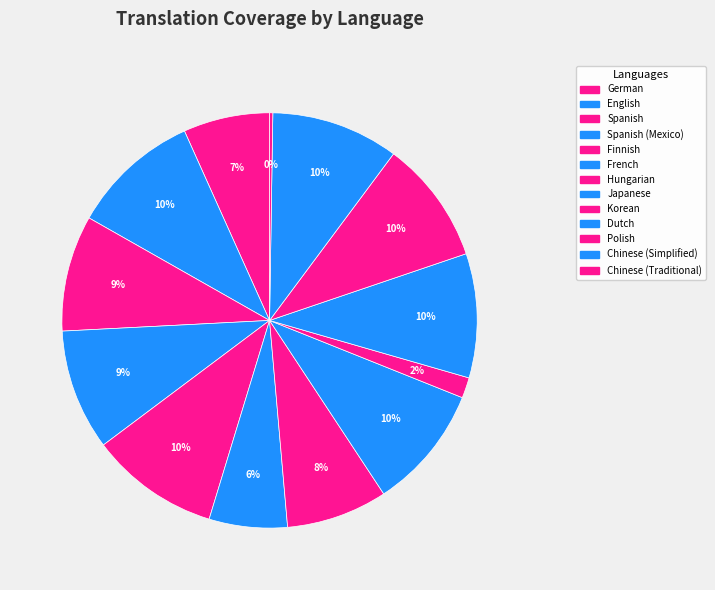

Which slice is the largest?

English